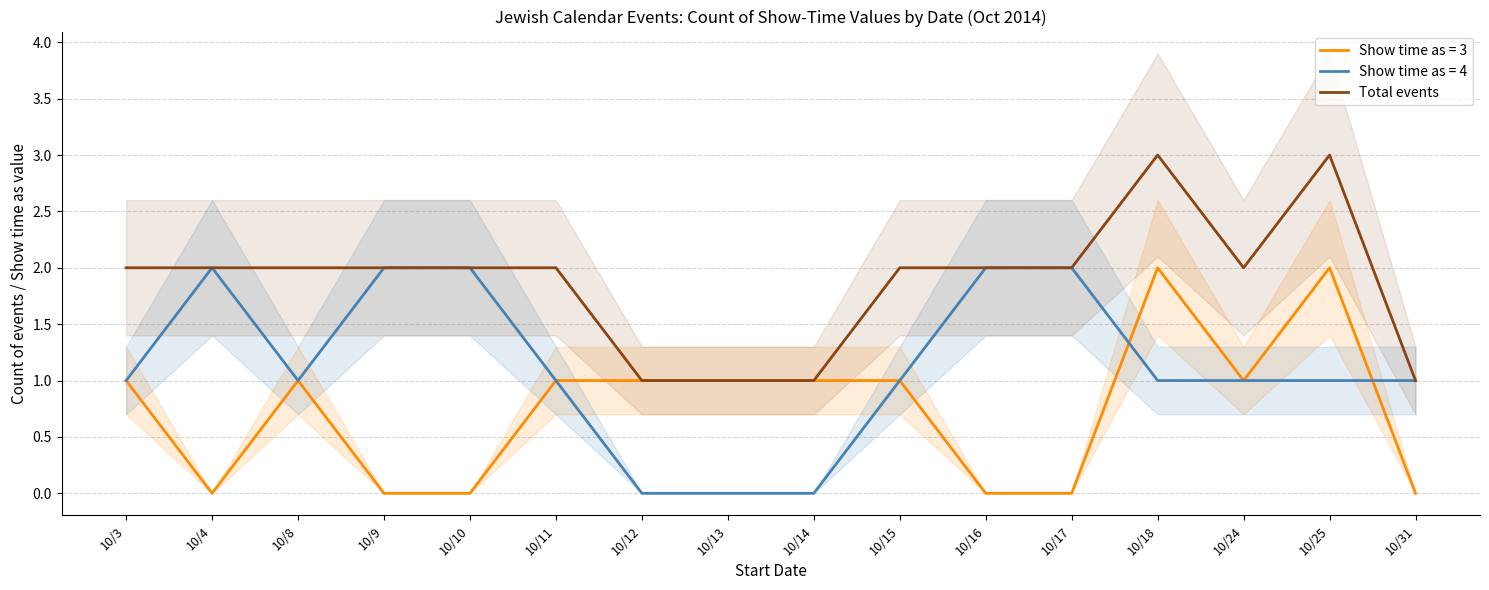

True or false: there are more than 1 points higher than both neighbors.

True